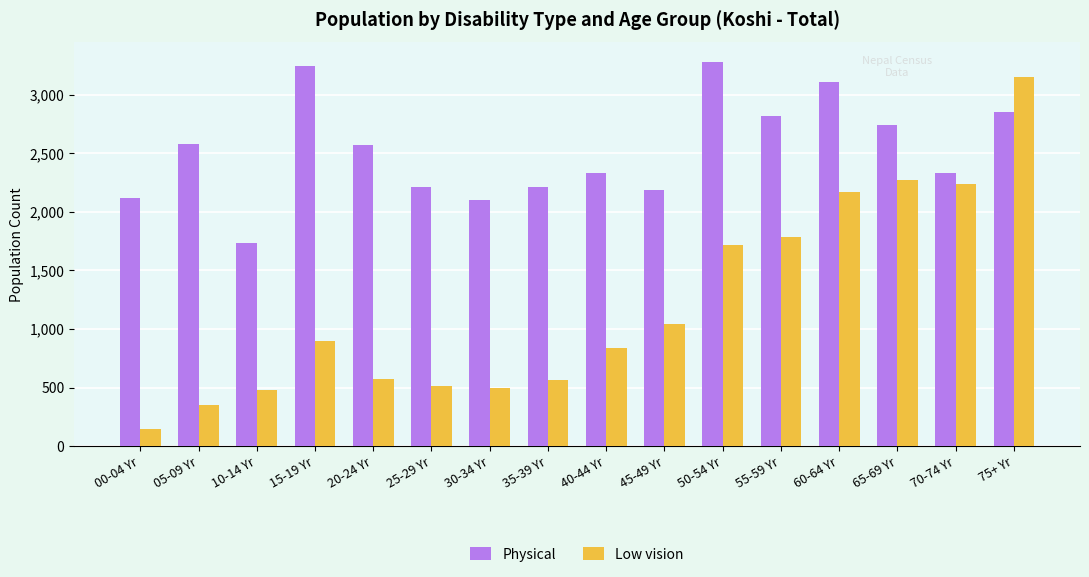

Which category has the lowest value in the Physical series?

10-14 Yr